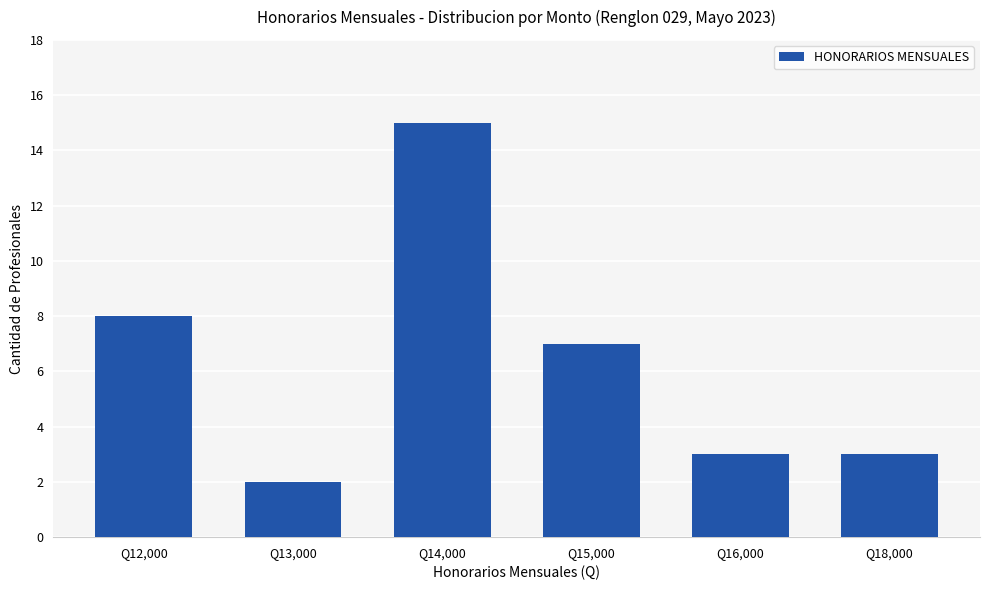

What is the change in value from Q12,000 to Q13,000?

-6